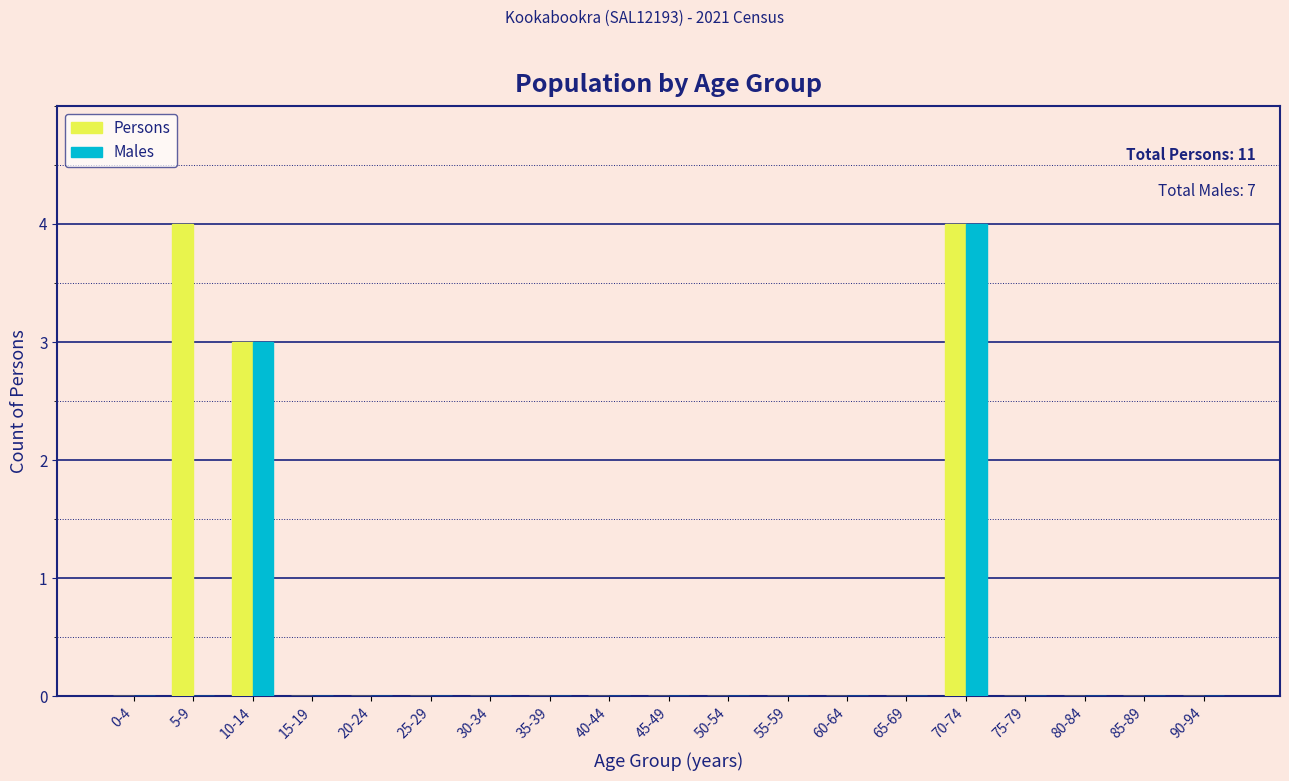

True or false: Males has a value of 0 at 45-49.

True